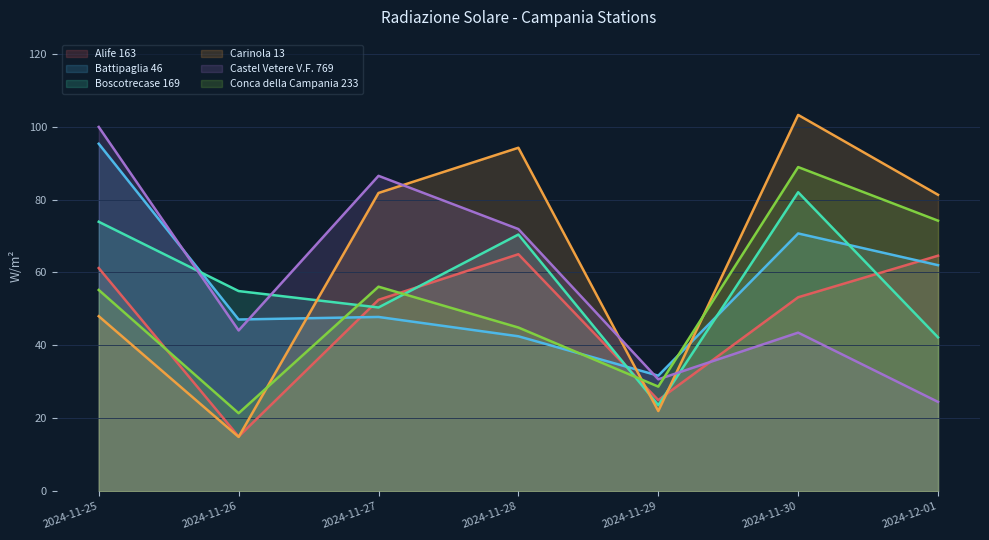

Reading right to left, what are all the values shown in this chart?

Alife 163: 2024-12-01=64.6	2024-11-30=53.2	2024-11-29=25.0	2024-11-28=65.0	2024-11-27=52.5	2024-11-26=15.0	2024-11-25=61.2
Battipaglia 46: 2024-12-01=62.0	2024-11-30=70.7	2024-11-29=31.7	2024-11-28=42.5	2024-11-27=47.8	2024-11-26=47.1	2024-11-25=95.3
Boscotrecase 169: 2024-12-01=42.2	2024-11-30=82.0	2024-11-29=23.6	2024-11-28=70.4	2024-11-27=50.4	2024-11-26=54.9	2024-11-25=73.9
Carinola 13: 2024-12-01=81.3	2024-11-30=103.2	2024-11-29=22.0	2024-11-28=94.2	2024-11-27=81.8	2024-11-26=14.9	2024-11-25=48.0
Castel Vetere V.F. 769: 2024-12-01=24.5	2024-11-30=43.5	2024-11-29=30.7	2024-11-28=71.9	2024-11-27=86.5	2024-11-26=44.1	2024-11-25=99.9
Conca della Campania 233: 2024-12-01=74.2	2024-11-30=88.9	2024-11-29=28.7	2024-11-28=44.9	2024-11-27=56.1	2024-11-26=21.4	2024-11-25=55.2